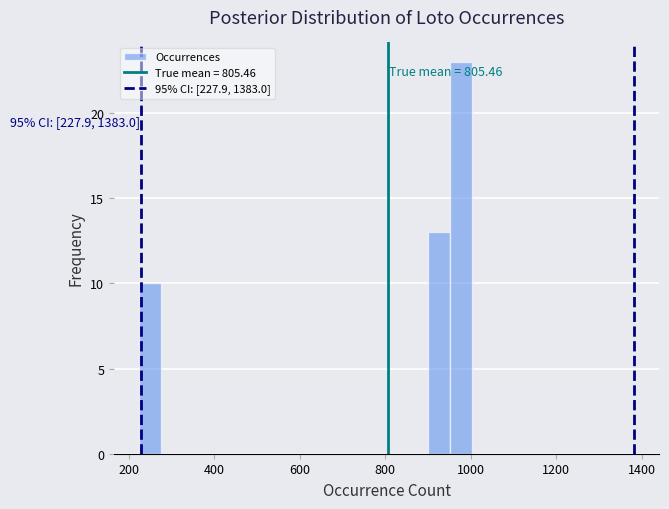

Around what value on the x-axis is the tallest bar? Give the approximate position of its centre, as read against the axis.

980